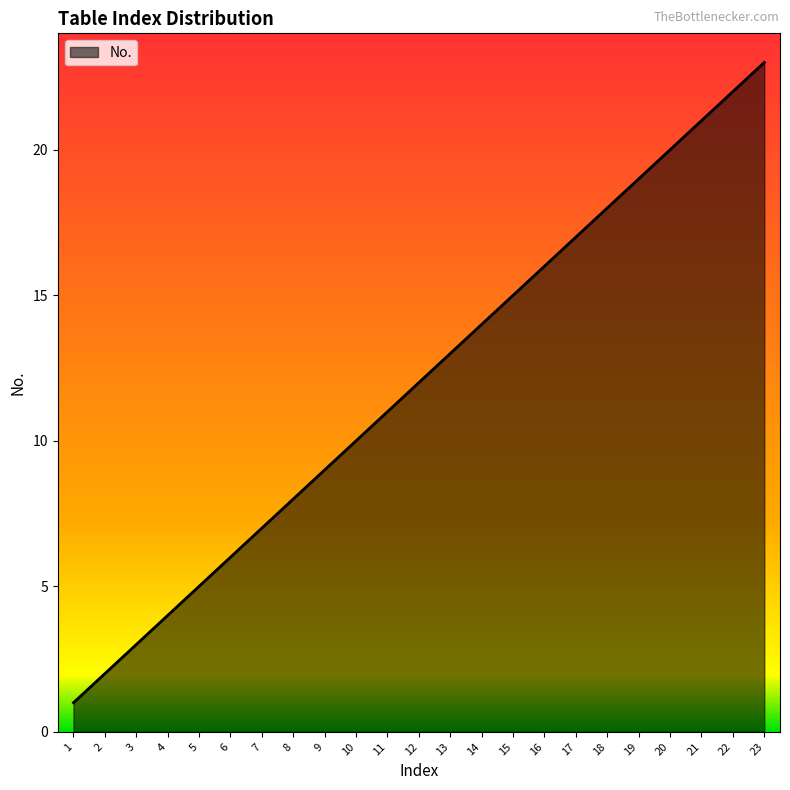

What is the sum of the values at 12 and 11?

23